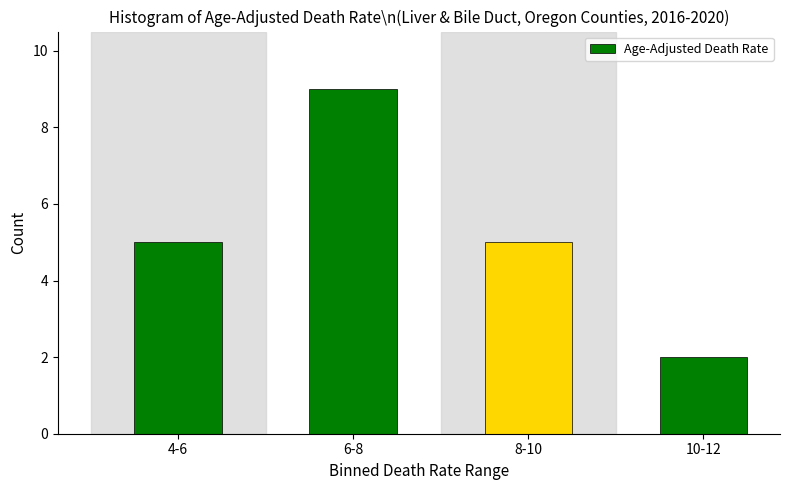

Reading right to left, what are all the values shown in this chart?

10-12=2	8-10=5	6-8=9	4-6=5